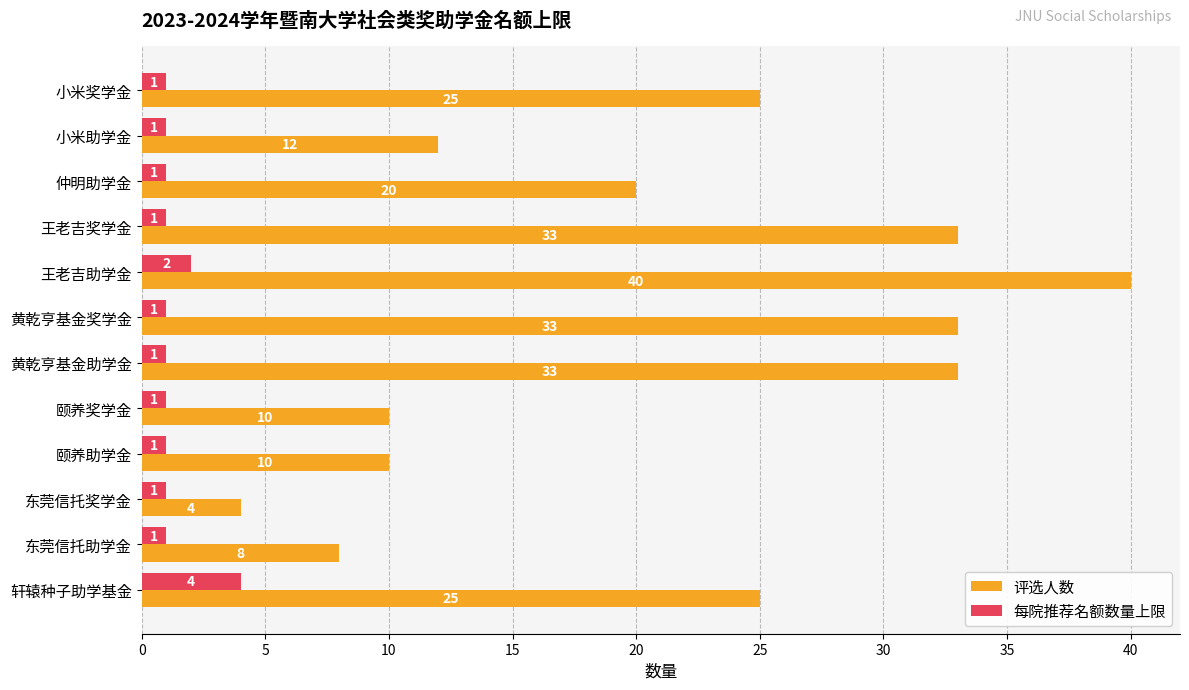

Is it true that 评选人数 equals 20 at 仲明助学金?

True